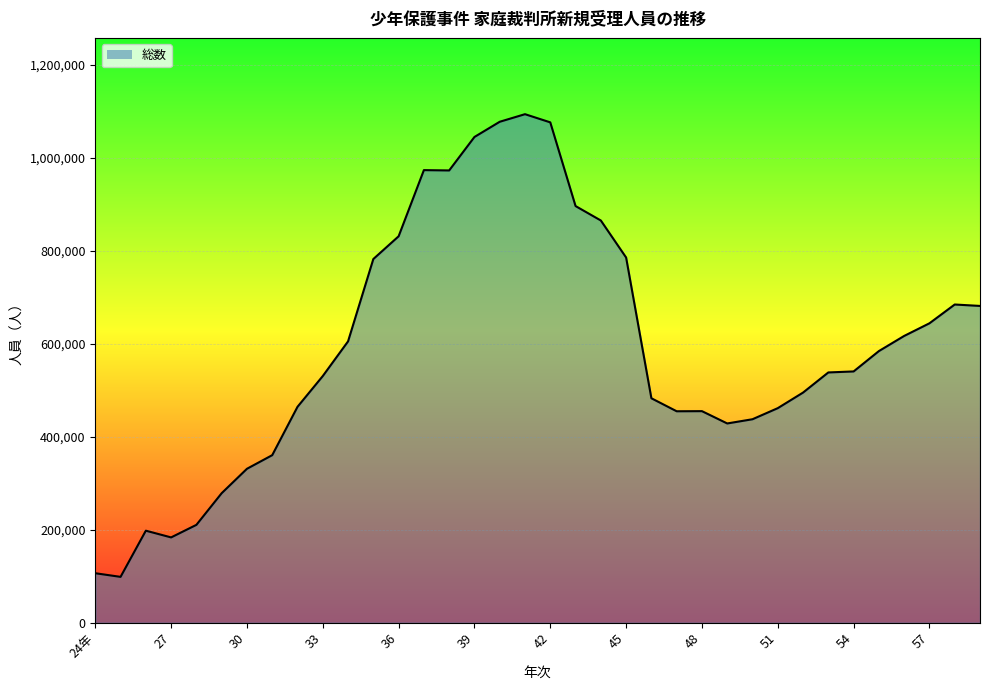

What is the greatest value displayed?

1094339